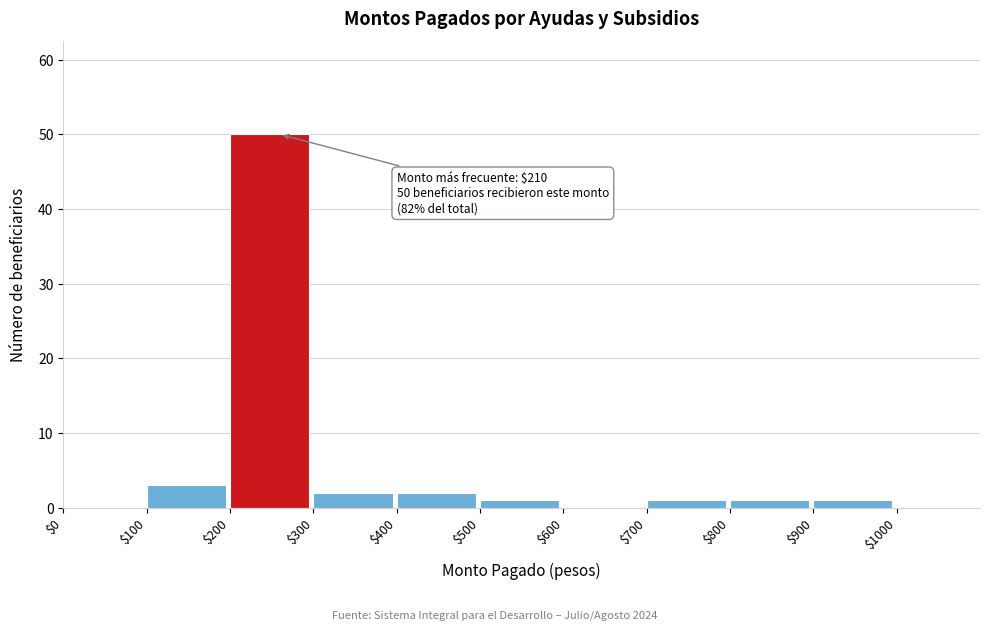

Which range on the x-axis has the tallest bar?

200 to 300